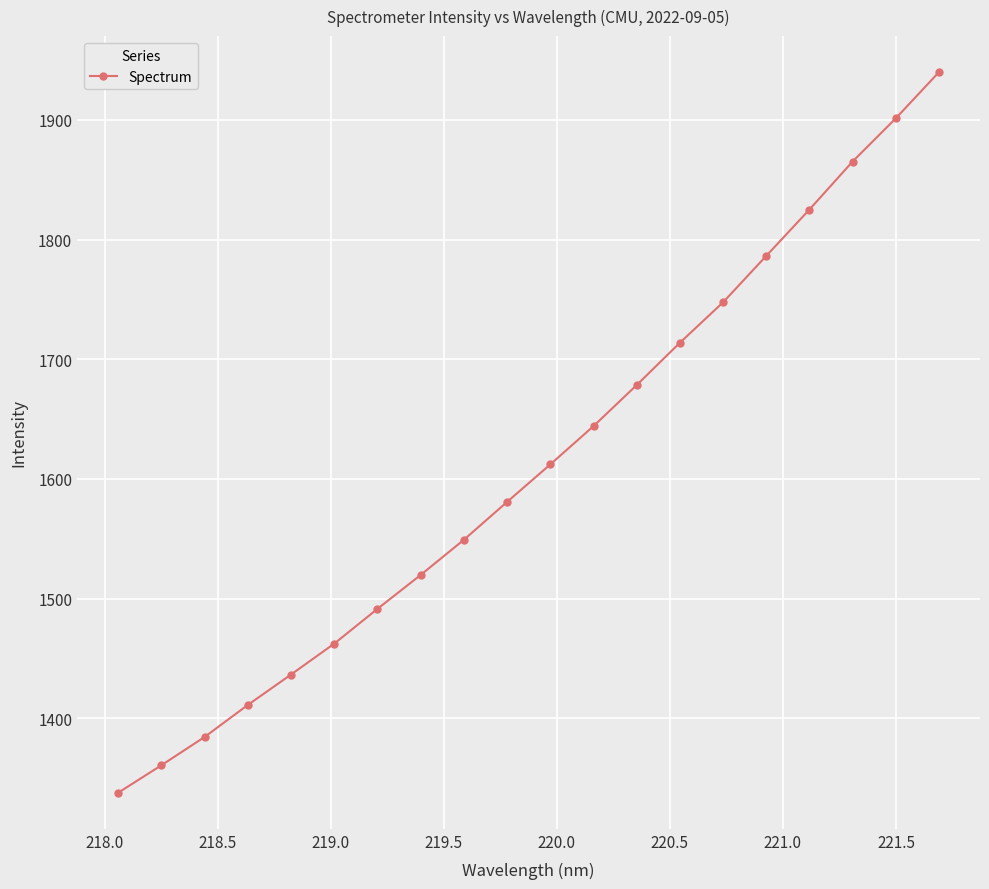

Reading right to left, list all the values displayed in this chart.

1940.0	1901.4	1865.3	1825.1	1786.4	1747.6	1713.8	1678.4	1644.1	1612.1	1580.8	1549.1	1519.7	1491.4	1462.3	1436.5	1411.0	1384.3	1360.6	1337.6